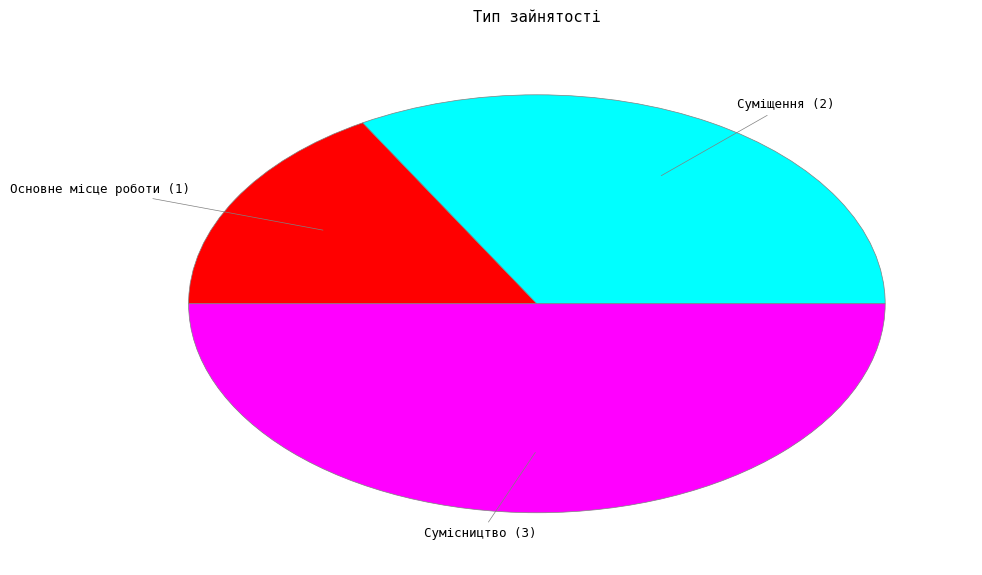

Which category has the biggest portion of the pie?

Сумісництво